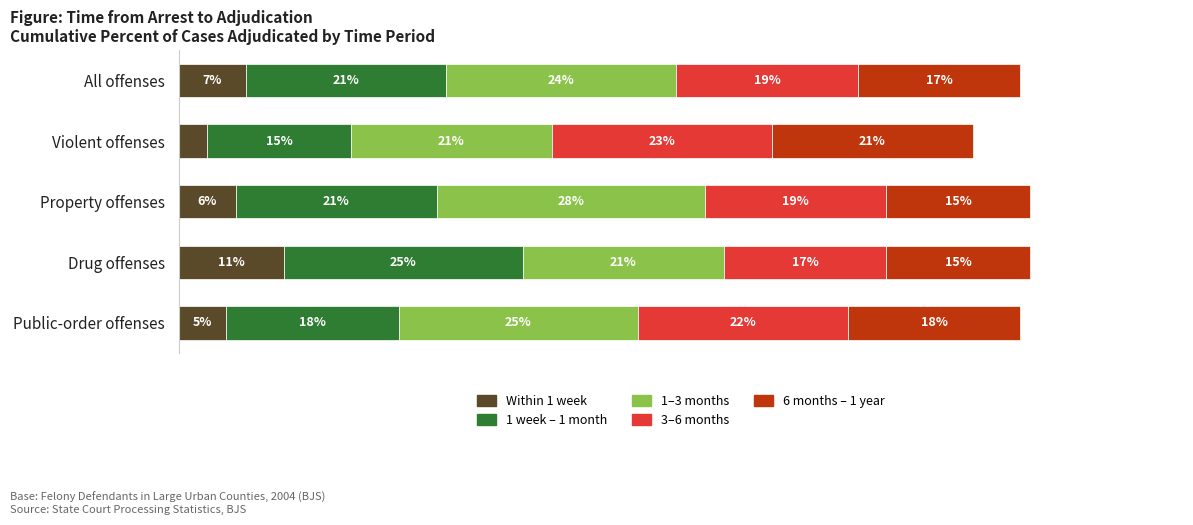

At which label does Within 1 week reach its minimum?

Violent offenses